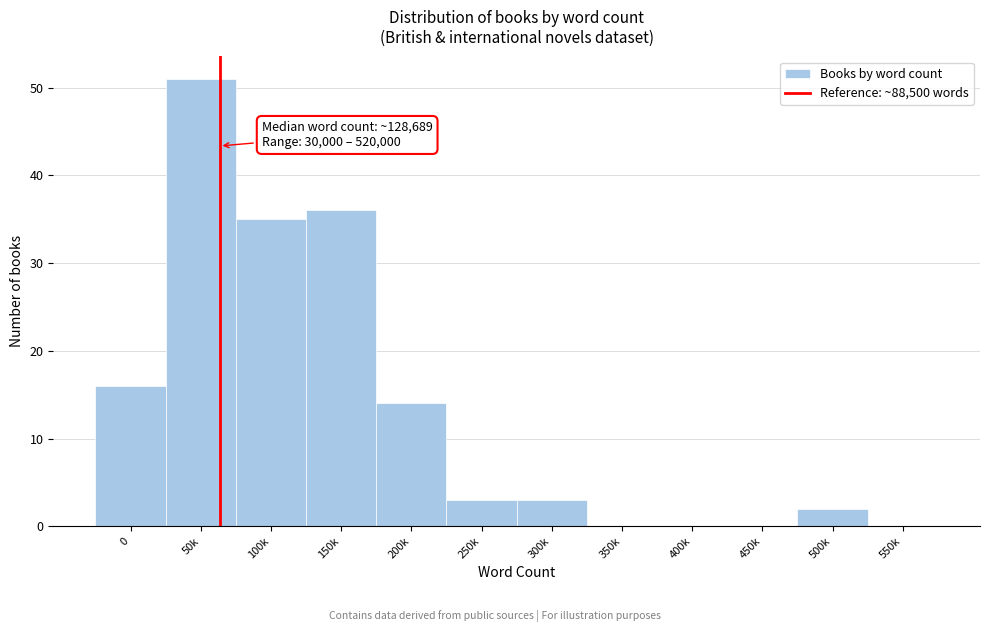

Reading right to left, list all the values displayed in this chart.

550k=0	500k=2	450k=0	400k=0	350k=0	300k=3	250k=3	200k=14	150k=36	100k=35	50k=51	0=16